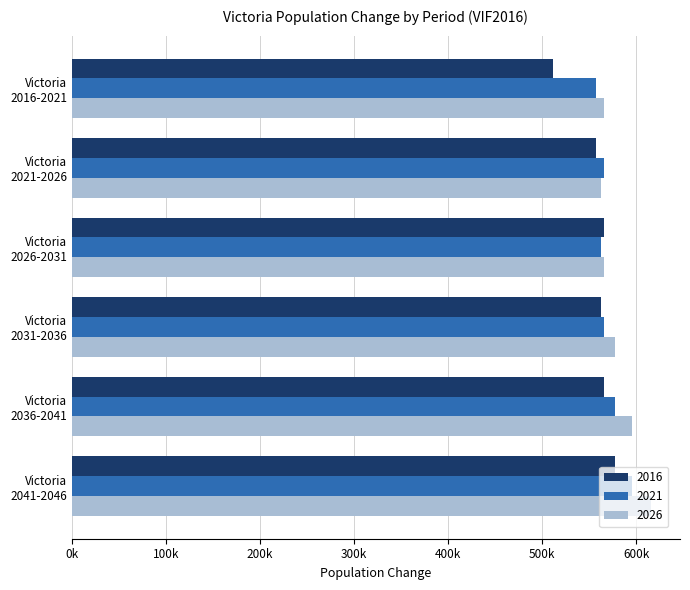

At which category does the chart reach its peak across all series?

Victoria
2041-2046